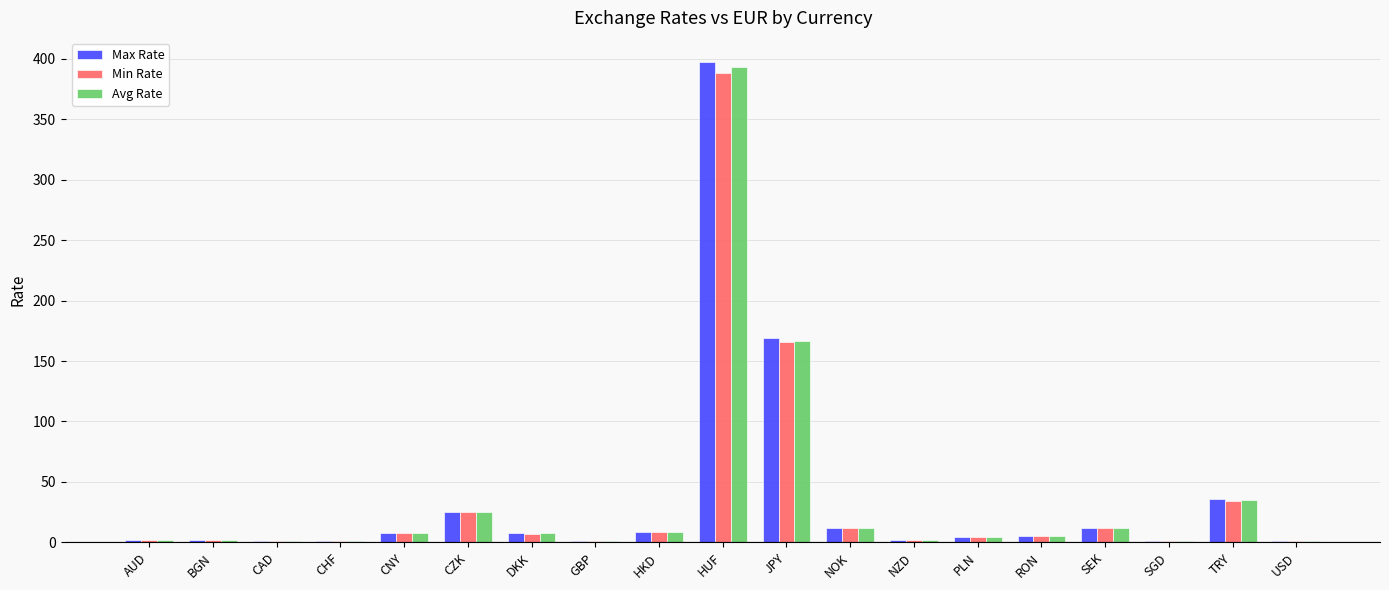

What is the sum of all Max Rate values?

695.9